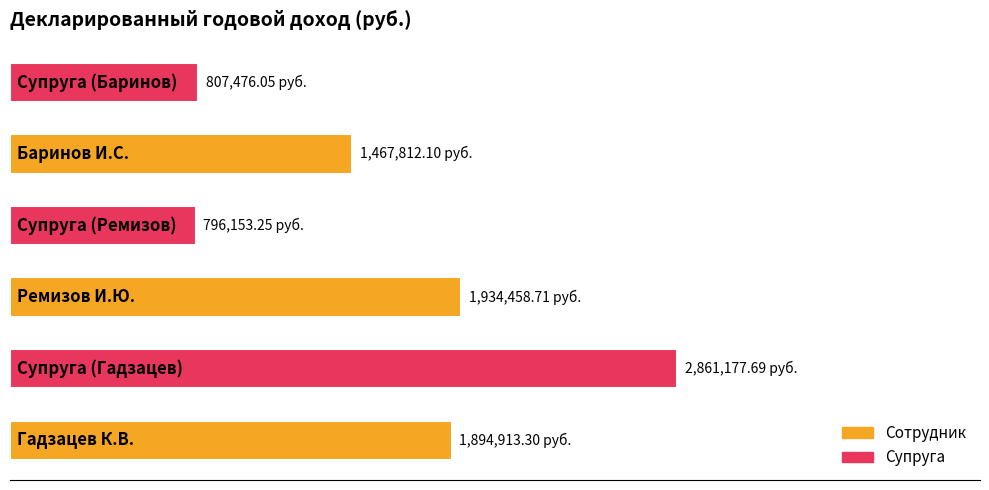

Does the chart contain any negative values?

No